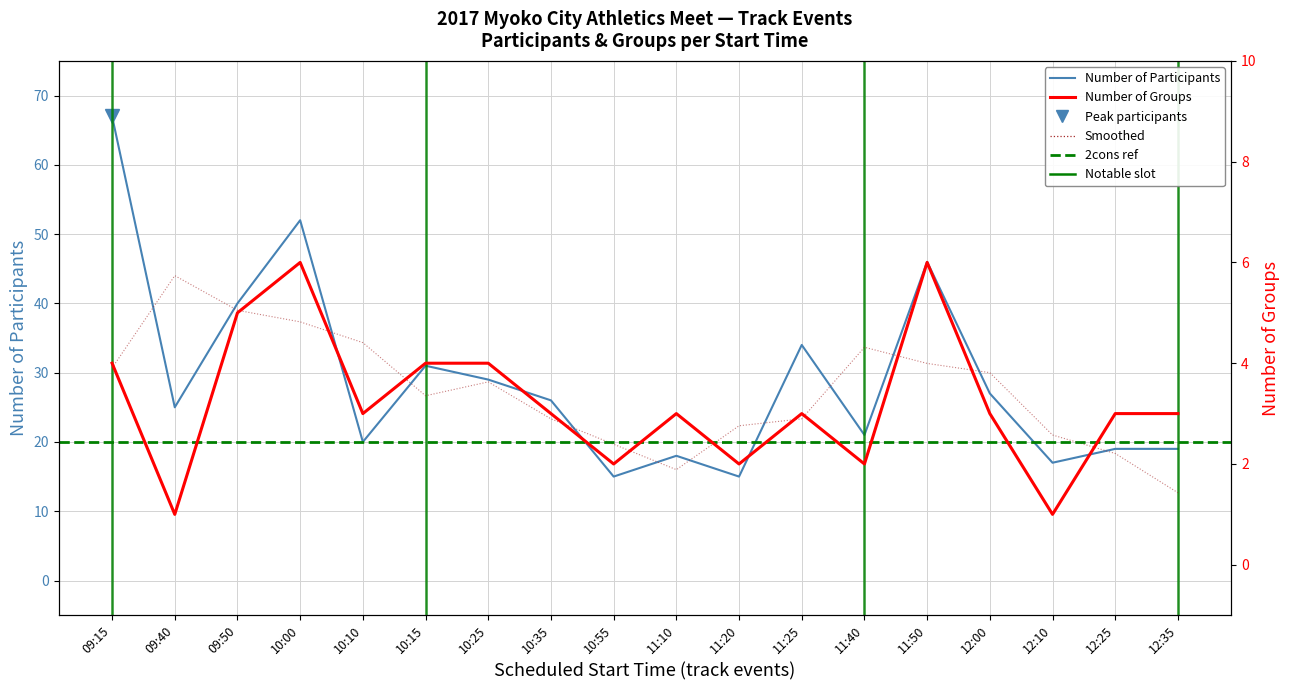

At which label is Number of Participants closest to 41?

09:50